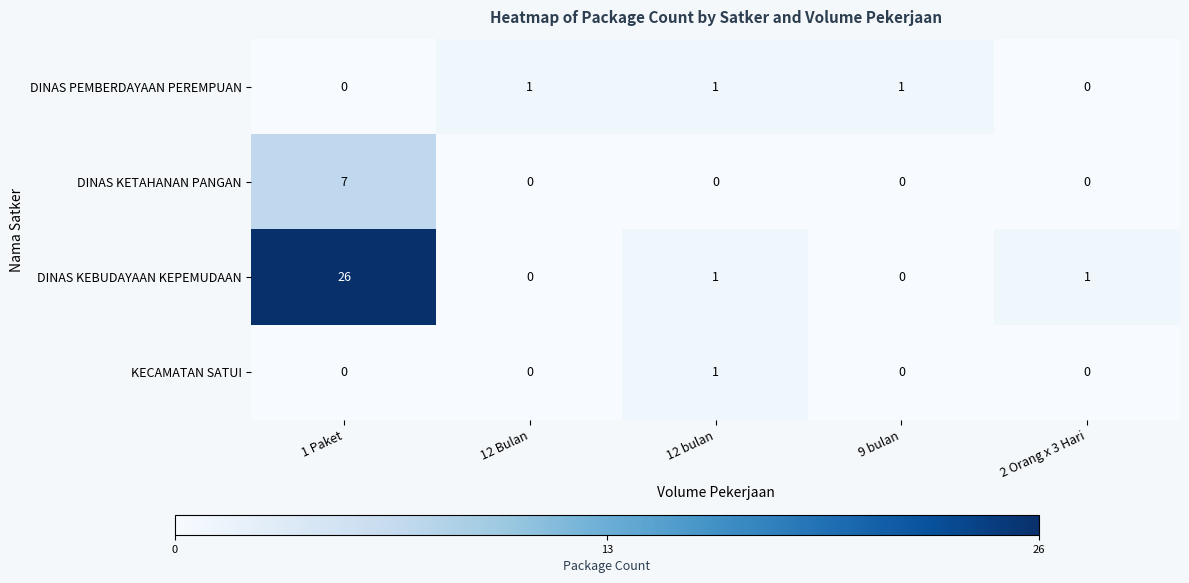

At which category is the sum across all series the highest?

1 Paket